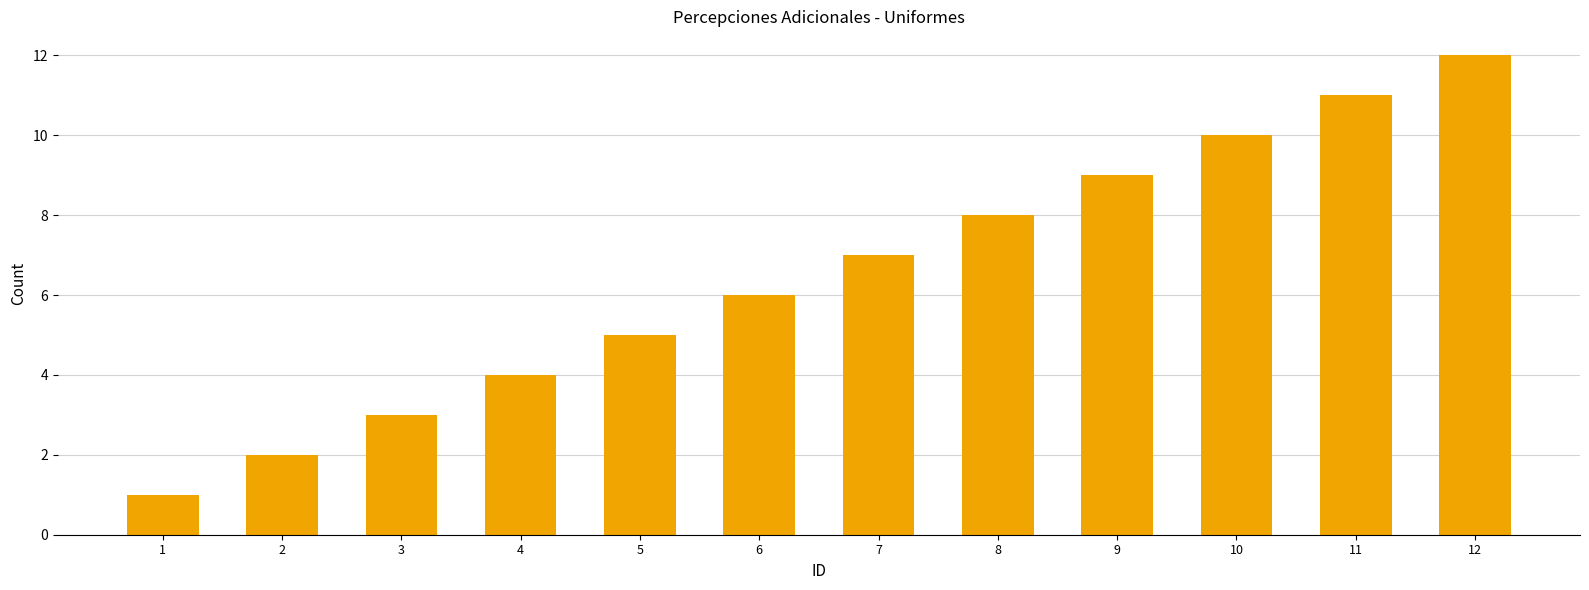

What is the value of the 7th bar from the left?

7